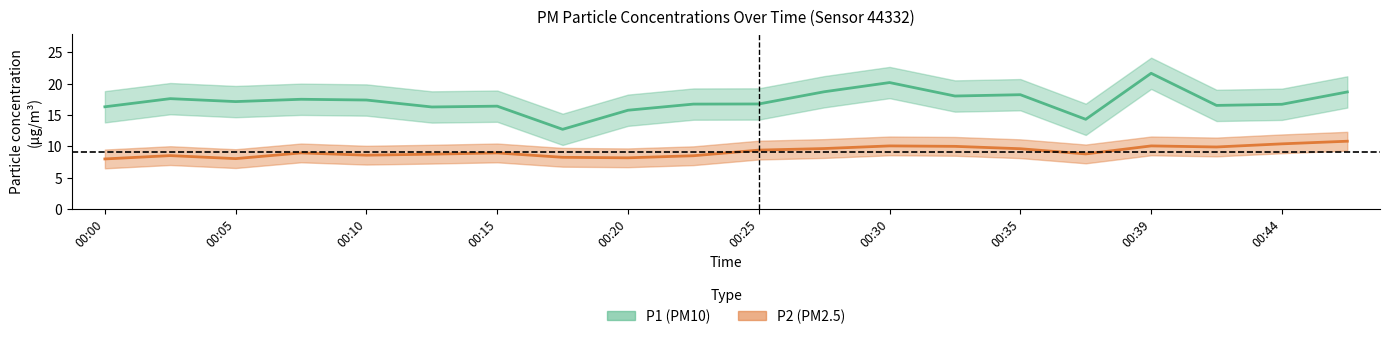

In P1, how many points are higher than both neighbors (excluding endpoints)?

6